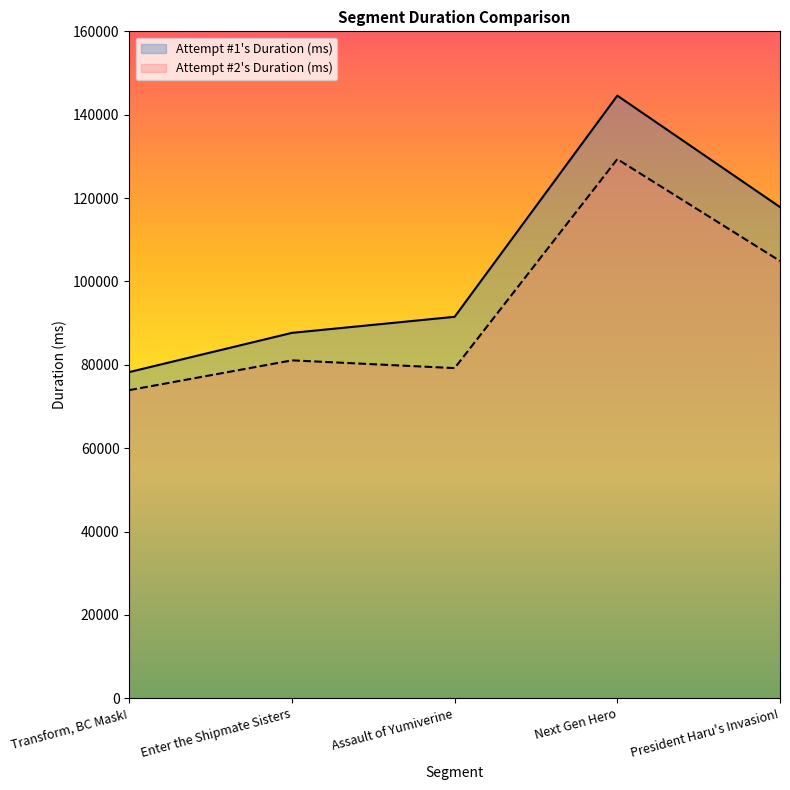

What is the difference between the maximum and minimum values in the Attempt #1's Duration (ms) series?

66316